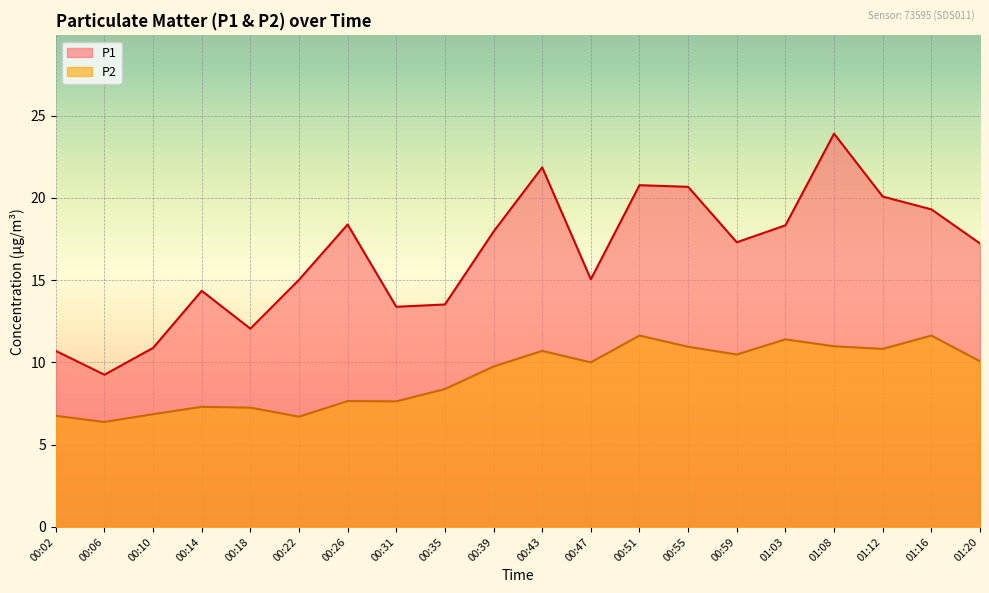

What is the sum of the P1 values at 00:47 and 00:06?

24.3